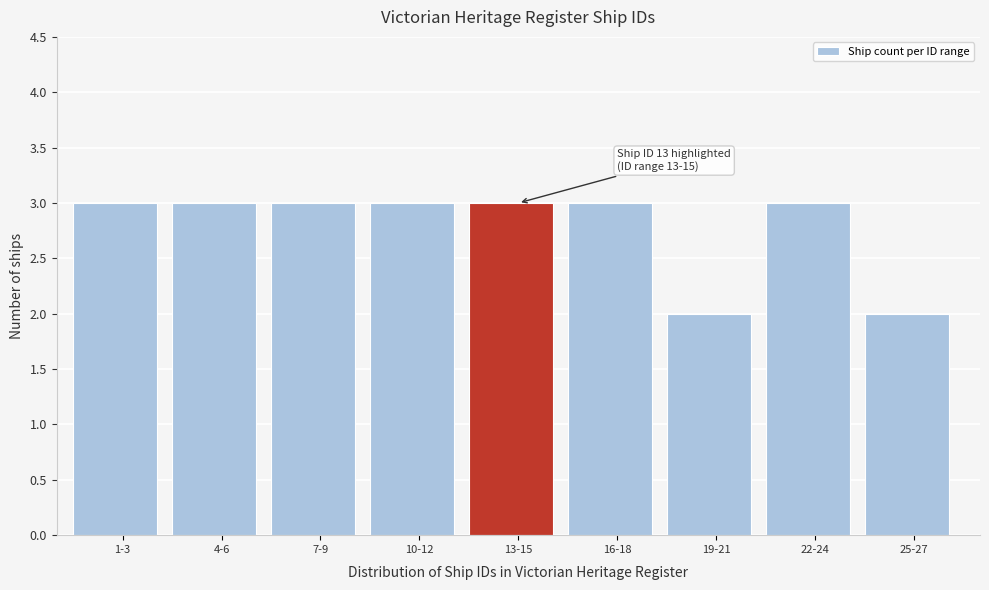

Reading left to right, extract all data points from this chart.

3	3	3	3	3	3	2	3	2